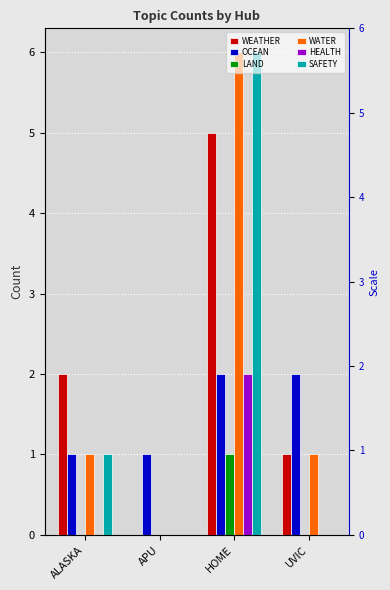

Count the number of categories in the chart.

4